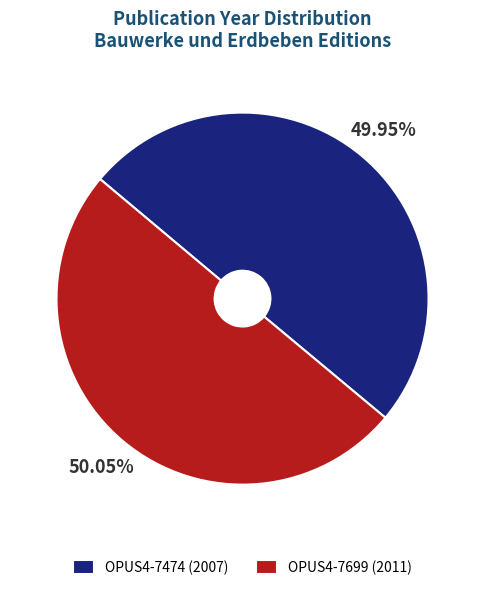

True or false: OPUS4-7474 accounts for 50% of the total.

True